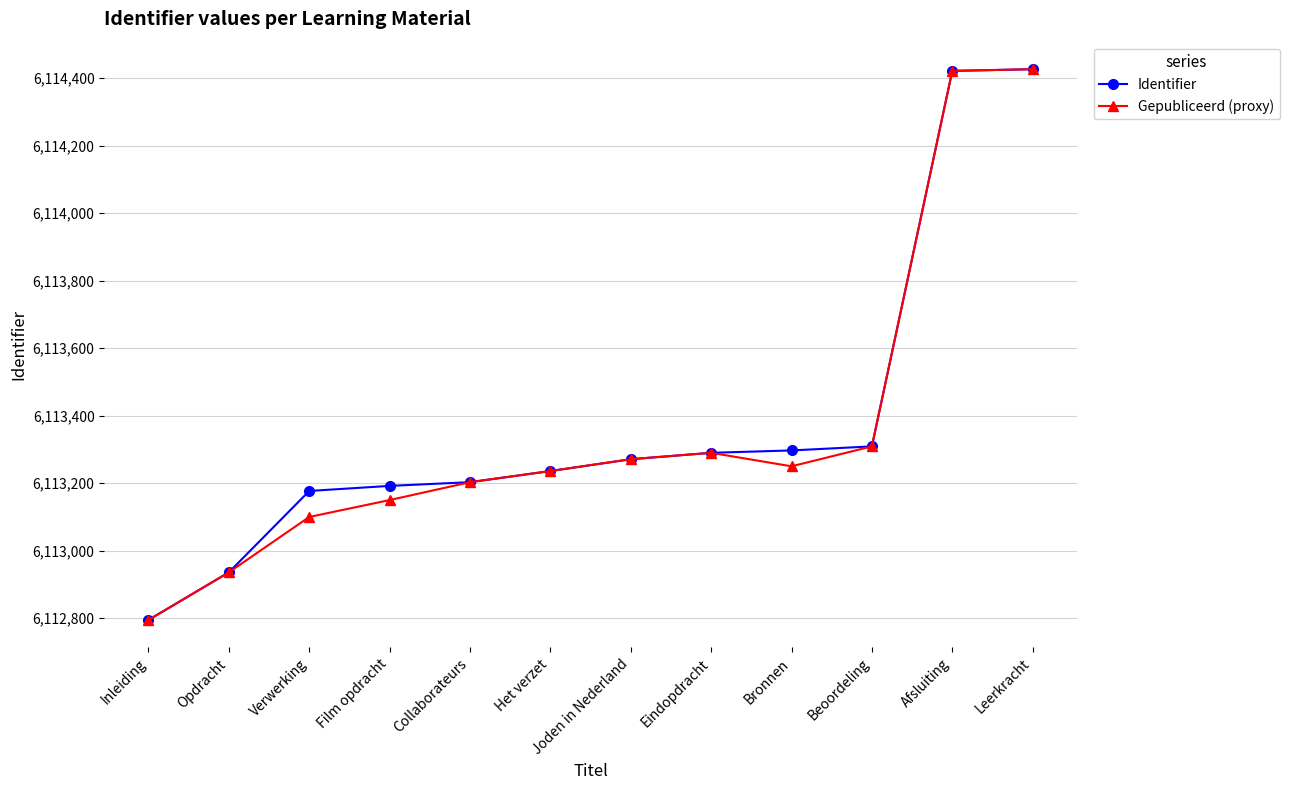

What is the sum of the Identifier values at Opdracht and Joden in Nederland?

12226207